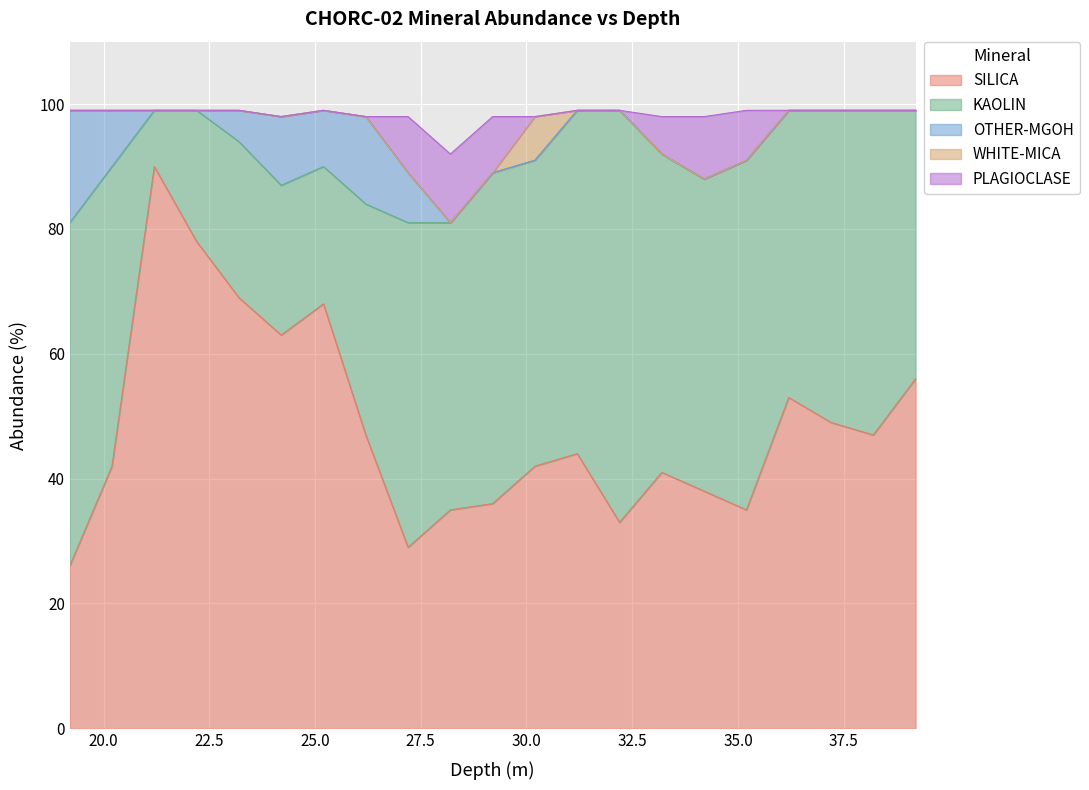

True or false: WHITE-MICA and KAOLIN cross at least once.

False